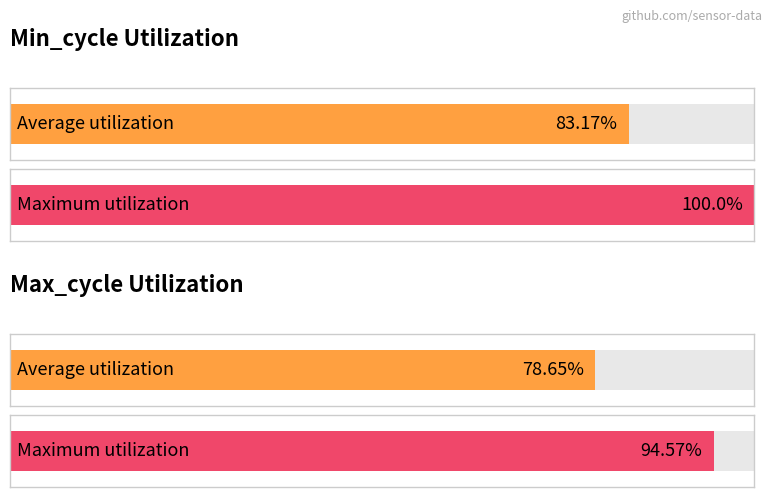

List the series in order of their peak value, highest first.

Min_cycle, Max_cycle